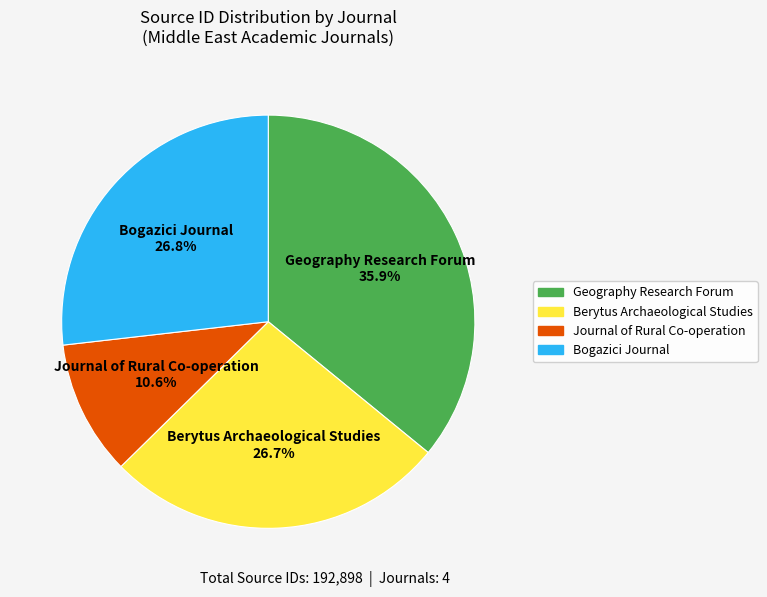

Which category has the smallest portion of the pie?

Journal of Rural Co-operation